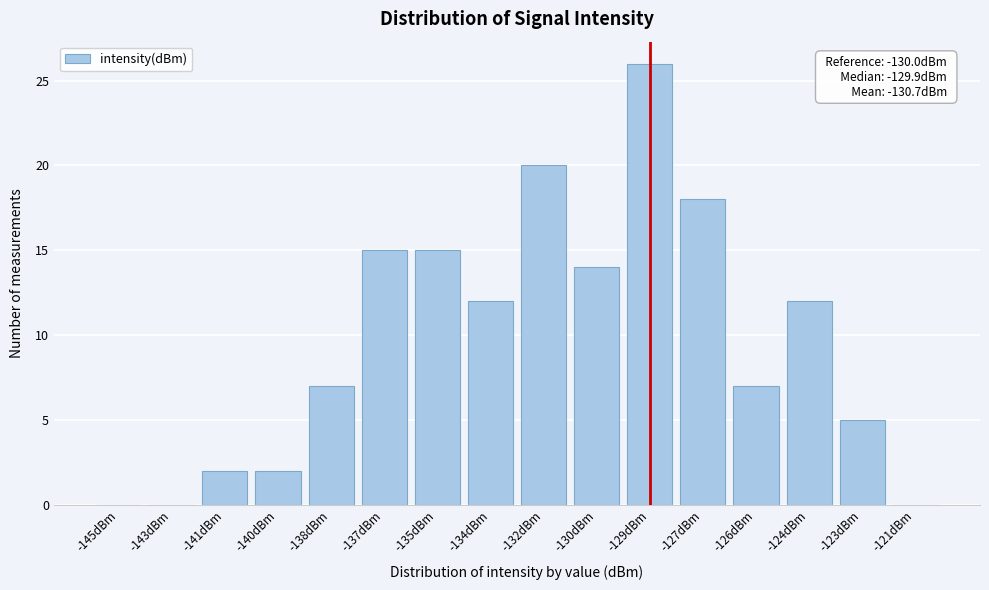

Reading right to left, what are all the values shown in this chart?

-121dBm=0	-123dBm=5	-124dBm=12	-126dBm=7	-127dBm=18	-129dBm=26	-130dBm=14	-132dBm=20	-134dBm=12	-135dBm=15	-137dBm=15	-138dBm=7	-140dBm=2	-141dBm=2	-143dBm=0	-145dBm=0